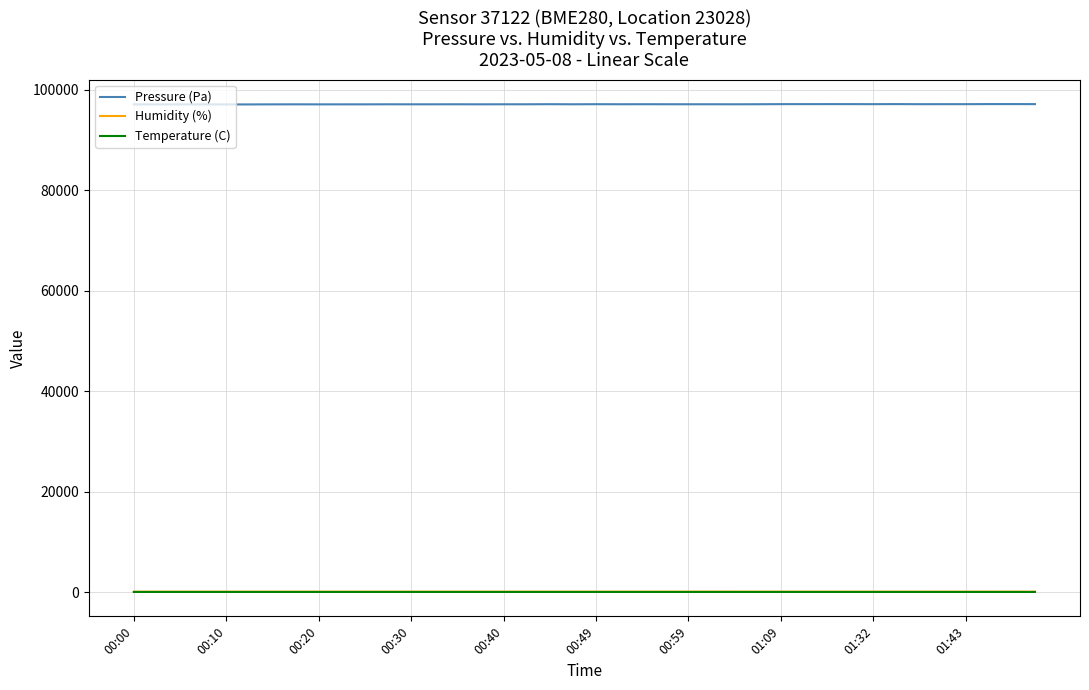

What is the highest value of the Pressure (Pa) series?

97144.2